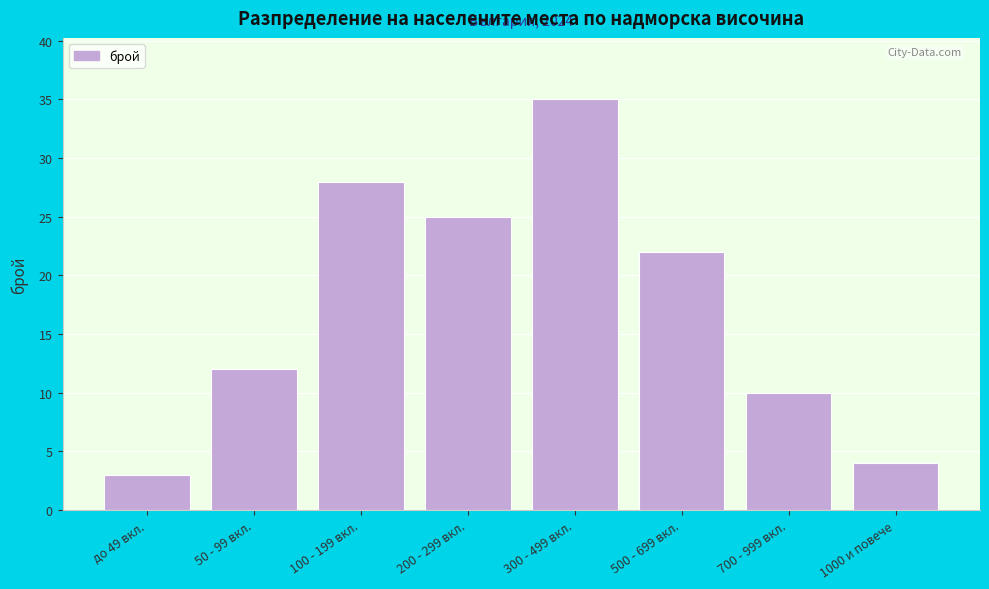

Reading right to left, list all the values displayed in this chart.

4	10	22	35	25	28	12	3